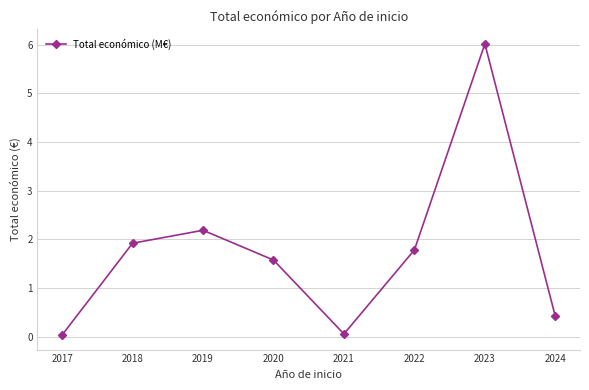

True or false: there are more than 0 points higher than both neighbors.

True